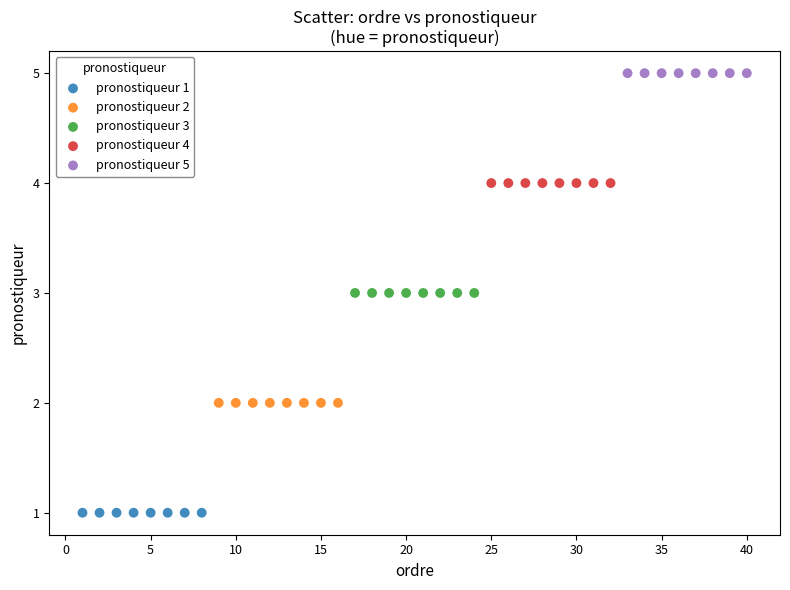

Which series contains the lowest Y value?

pronostiqueur 1